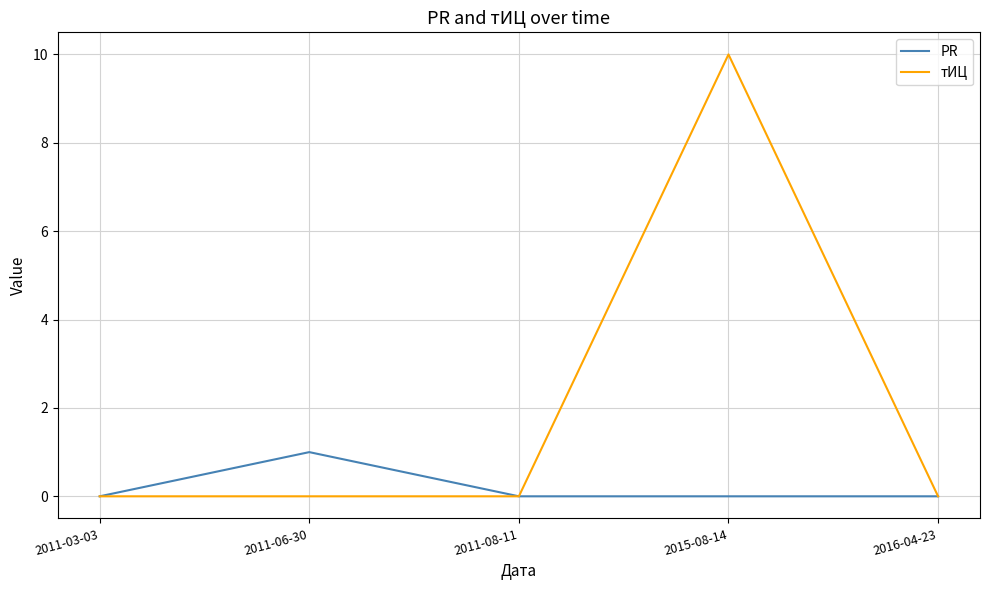

Reading left to right, what are all the values shown in this chart?

PR: 0	1	0	0	0
тИЦ: 0	0	0	10	0